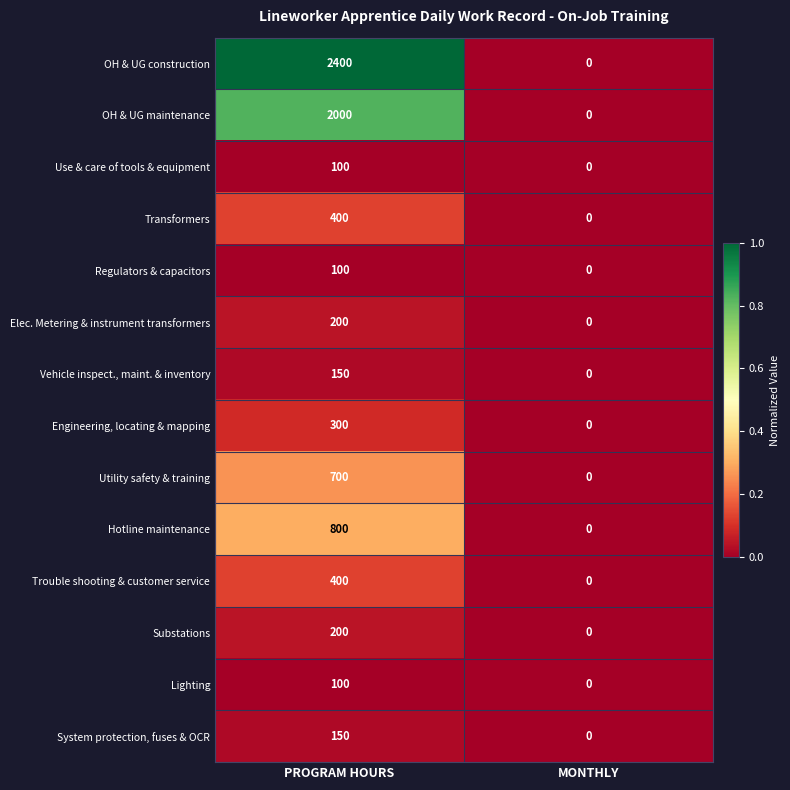

Which series has the largest total across all categories?

OH & UG construction